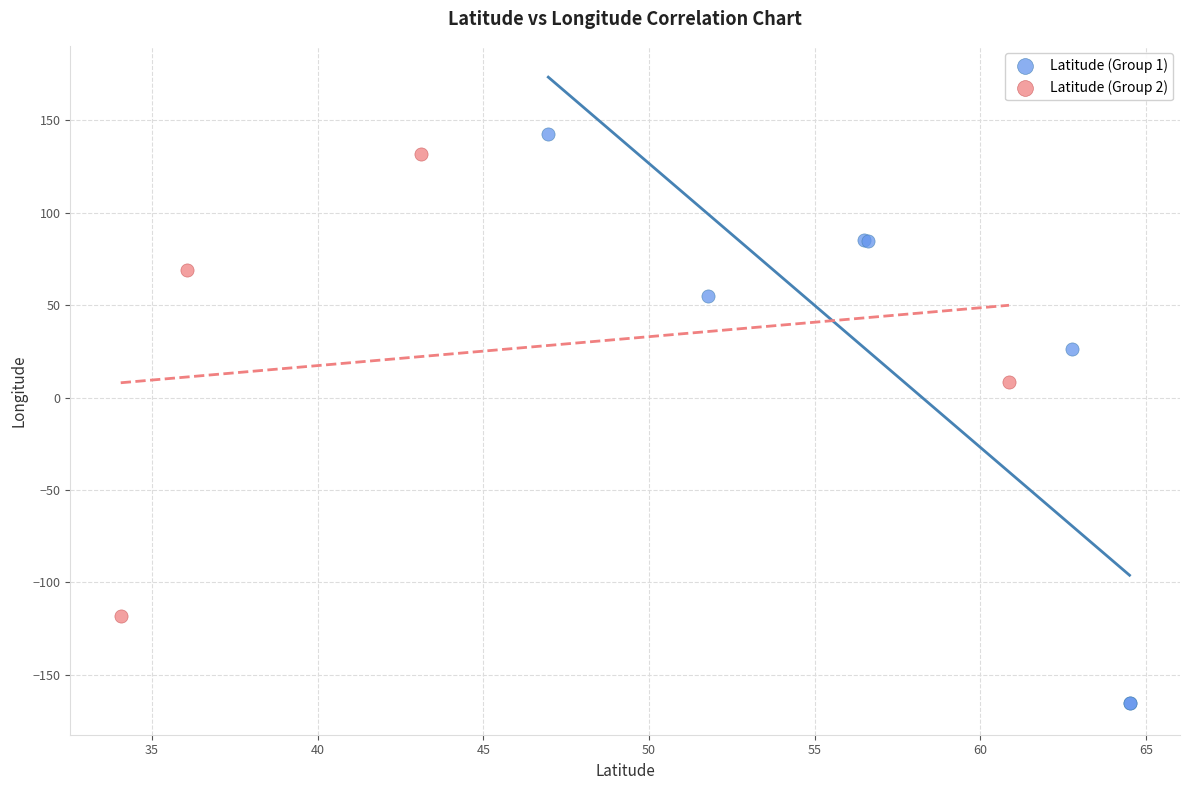

Which series contains the lowest Y value?

Latitude (Group 1)